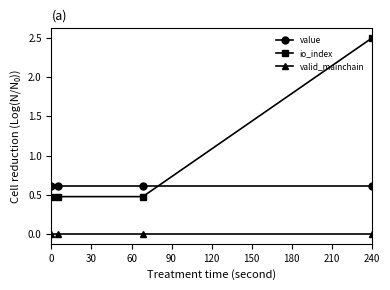

What is the greatest value displayed?

2.5